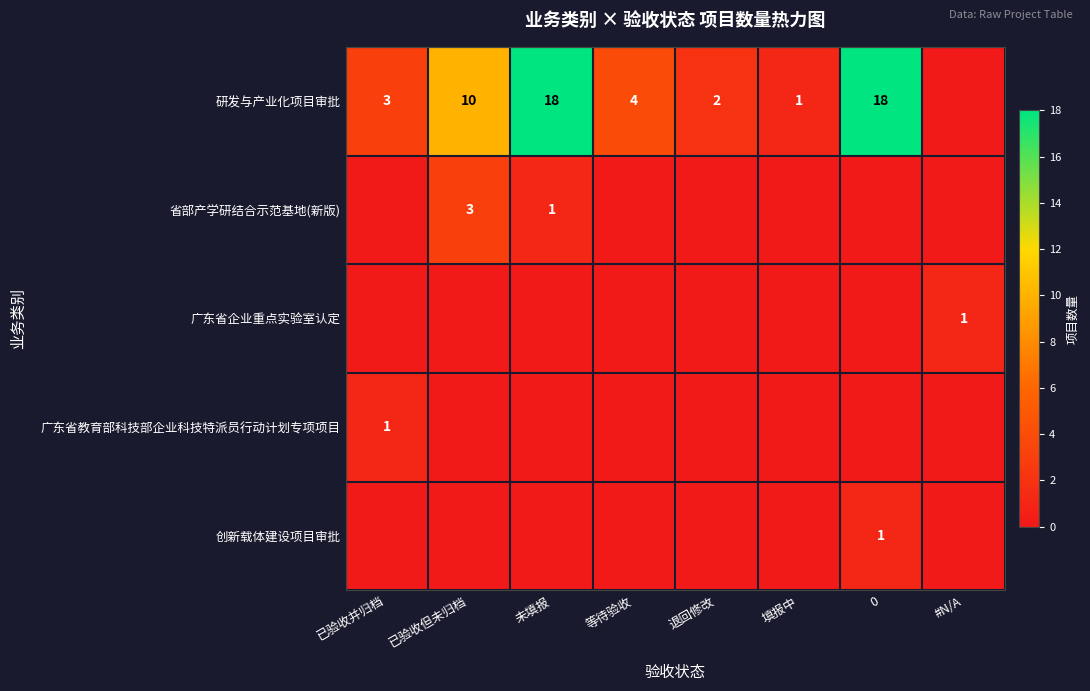

How many data points does each series have?

8